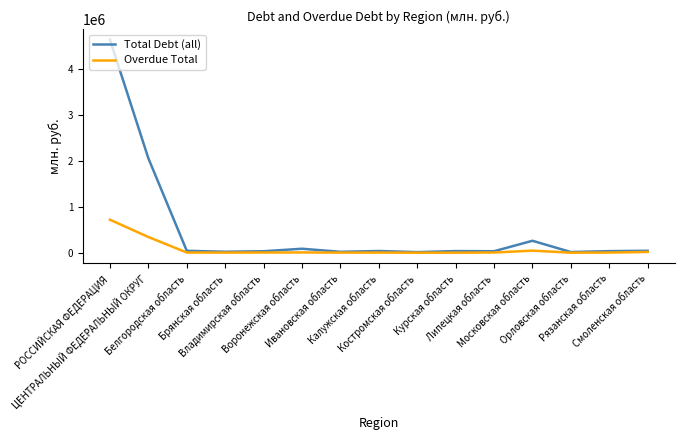

Which series has the largest total across all categories?

Total Debt (all)